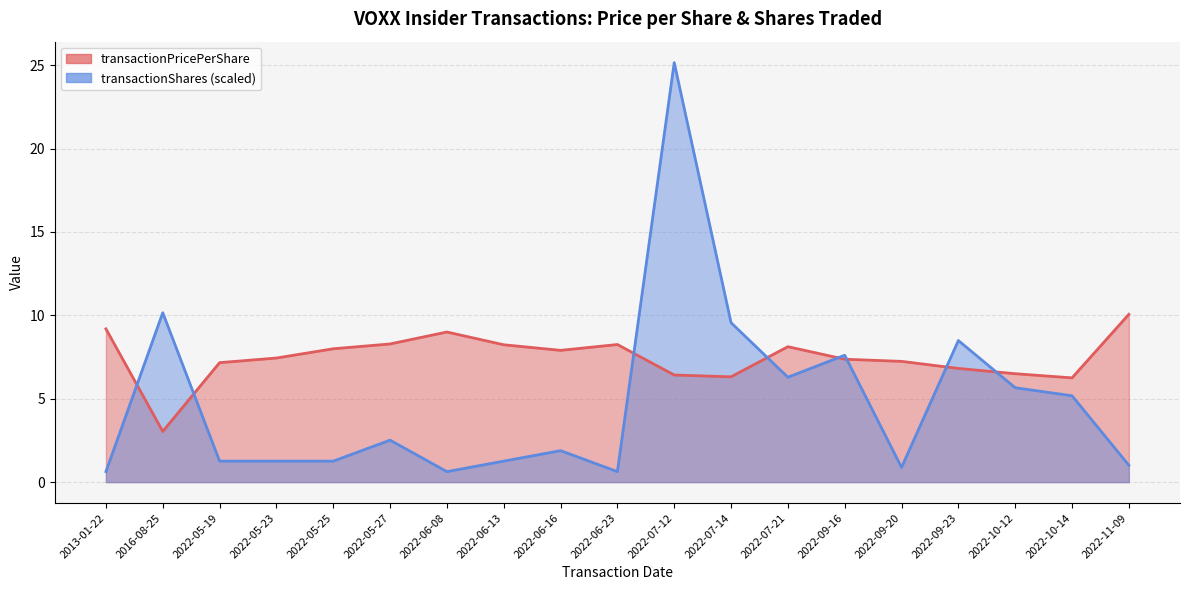

Reading right to left, list all the values displayed in this chart.

transactionPricePerShare: 10.1	6.2	6.5	6.8	7.2	7.4	8.1	6.3	6.4	8.2	7.9	8.2	9.0	8.3	8.0	7.4	7.2	3.0	9.2
transactionShares: 1.0	5.2	5.7	8.5	0.9	7.6	6.3	9.6	25.2	0.6	1.9	1.3	0.6	2.5	1.3	1.3	1.3	10.2	0.6